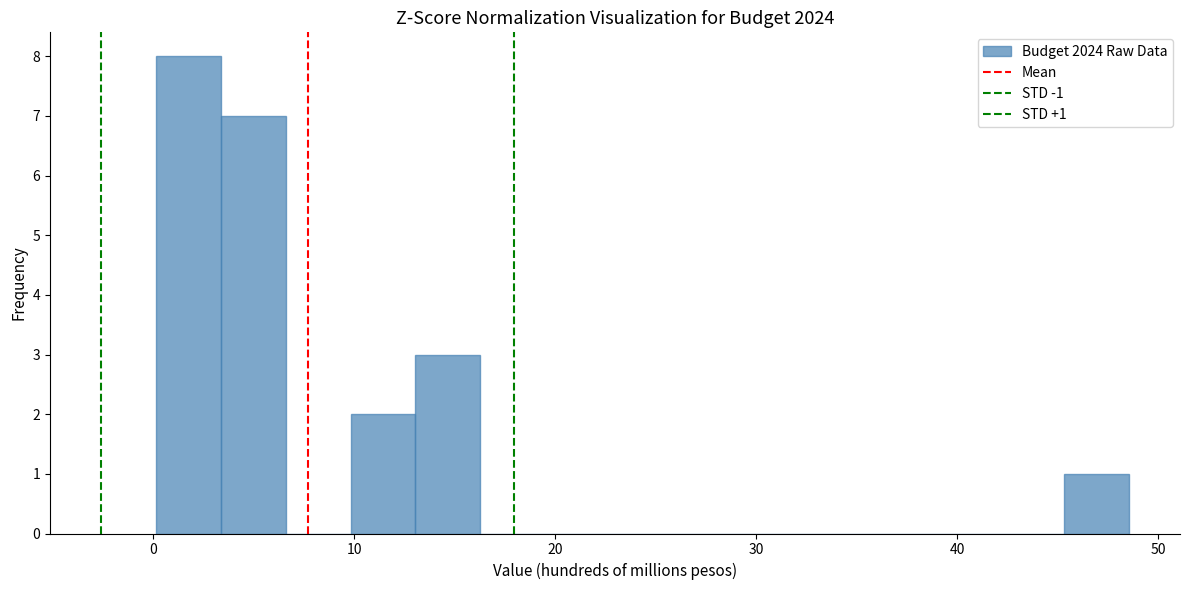

Read against the x-axis, roughly where is the centre of the tallest bar?

2